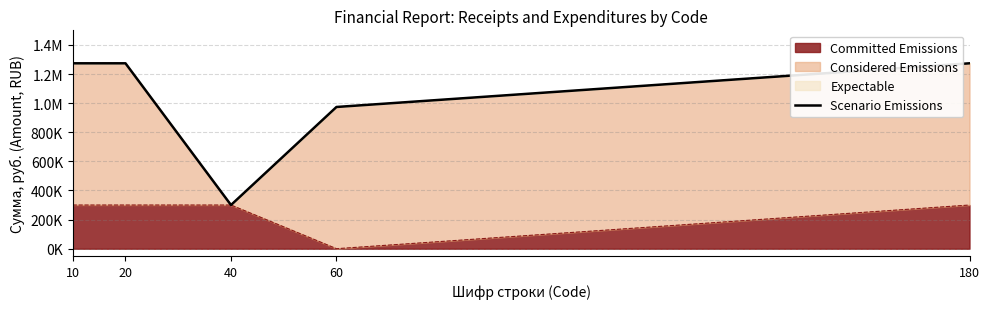

The chart shows a value of 973500 at 60. True or false?

True